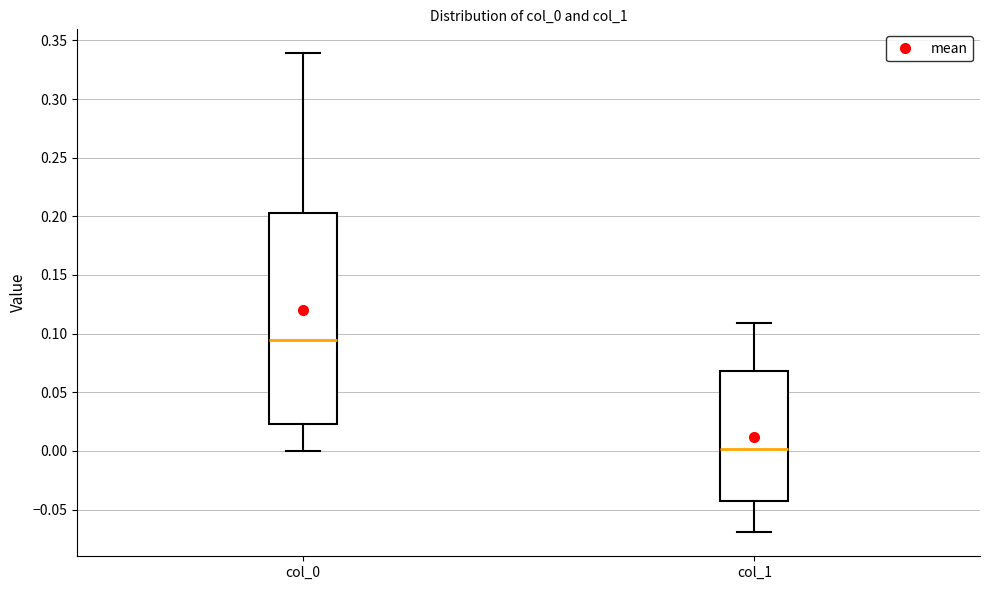

Reading left to right, transcribe this box plot: for each box, give where its median line is, the range the box spans, and where its two whiskers end, as read against the y-axis. The values are not printed on the chart, so give them approximately, as read against the axis.

col_0: median 0.095, box 0.025 to 0.205, whiskers 0.000 to 0.340
col_1: median 0.000, box -0.045 to 0.070, whiskers -0.070 to 0.110